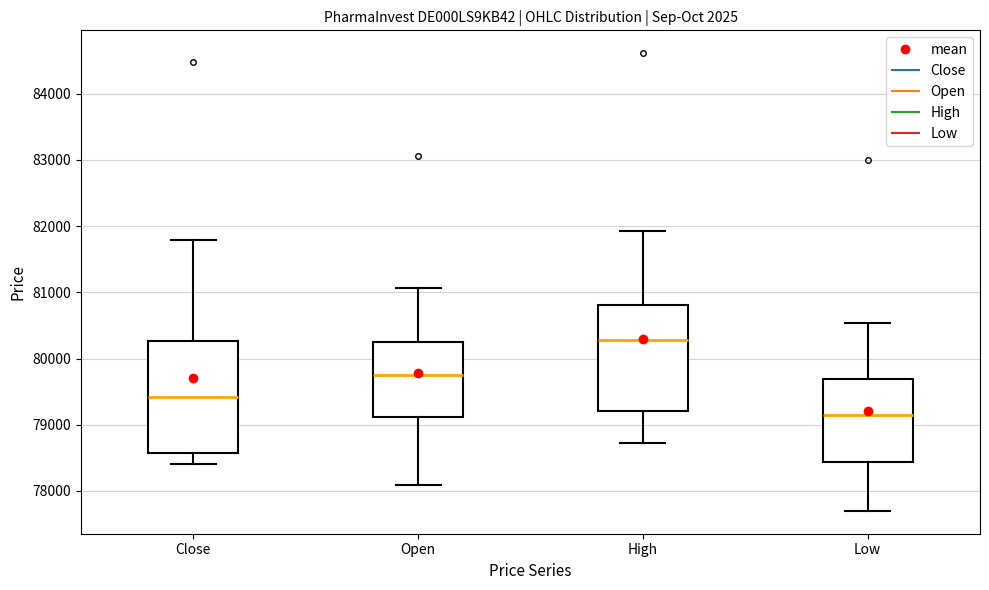

Reading left to right, read every box against the y-axis: the position of its median line, the range the box covers, and the ends of its whiskers. The values are not printed on the chart, so give them approximately, as read against the axis.

Close: median 79400, box 78600 to 80300, whiskers 78400 to 81800
Open: median 79800, box 79100 to 80200, whiskers 78100 to 81100
High: median 80300, box 79200 to 80800, whiskers 78700 to 81900
Low: median 79100, box 78400 to 79700, whiskers 77700 to 80500